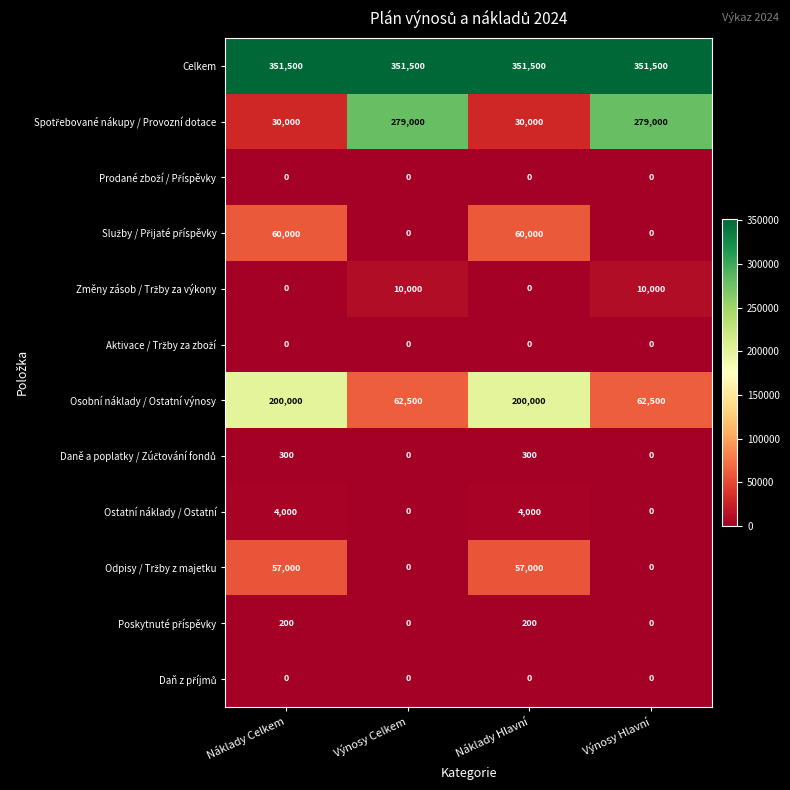

What is the maximum value shown in the chart?

351500